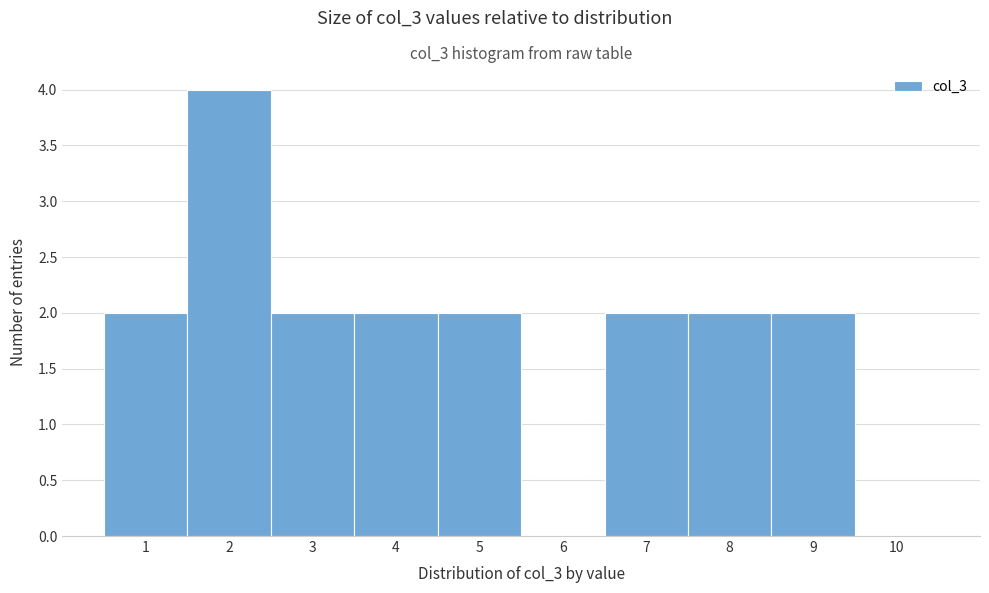

Over which range of the x-axis is the bar tallest?

1.5 to 2.5